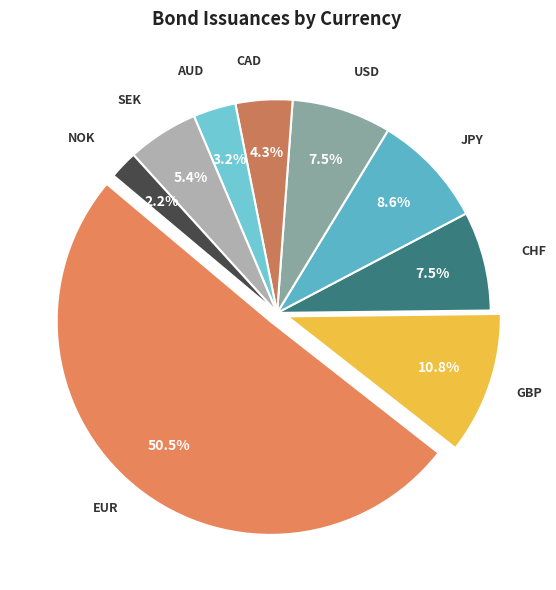

To the nearest percent, what is the difference between the JPY and SEK slice percentages?

3%